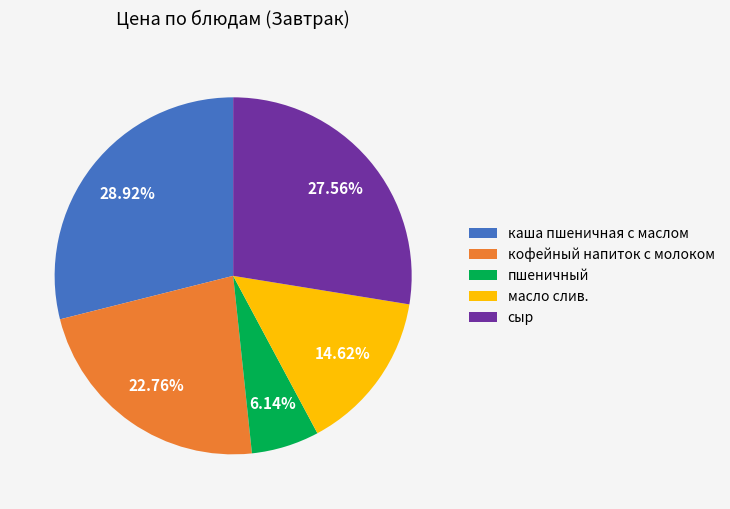

Which category has the biggest portion of the pie?

каша пшеничная с маслом